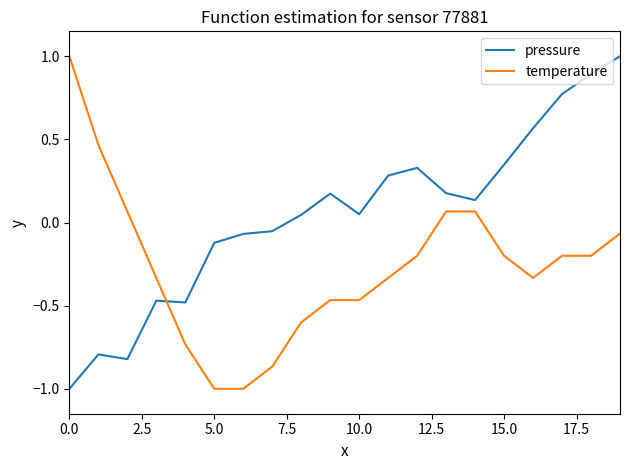

True or false: pressure and temperature cross at least once.

True